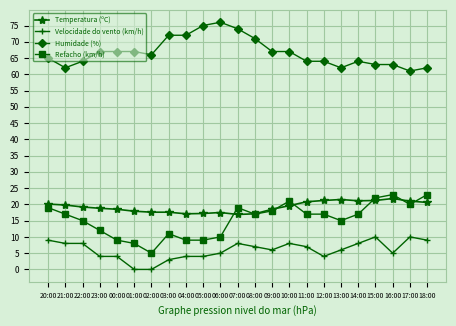

Is it true that Refacho (km/h) equals 18.0 at 09:00?

True